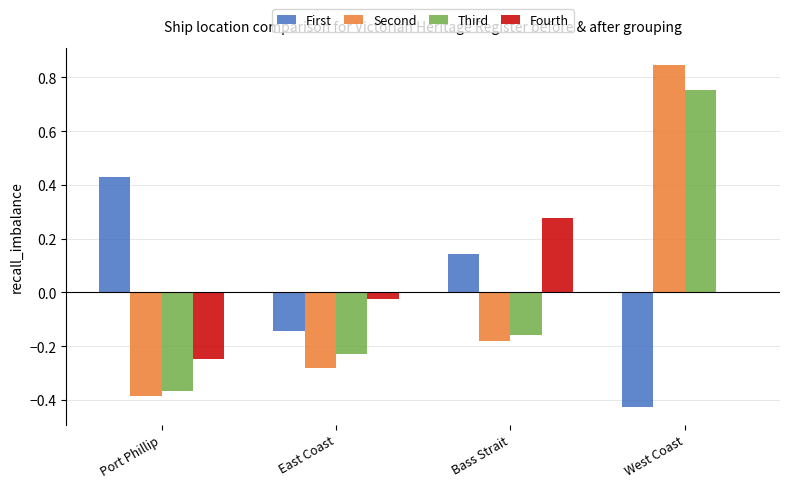

Between Port Phillip and Bass Strait, which series saw the biggest shift?

Fourth